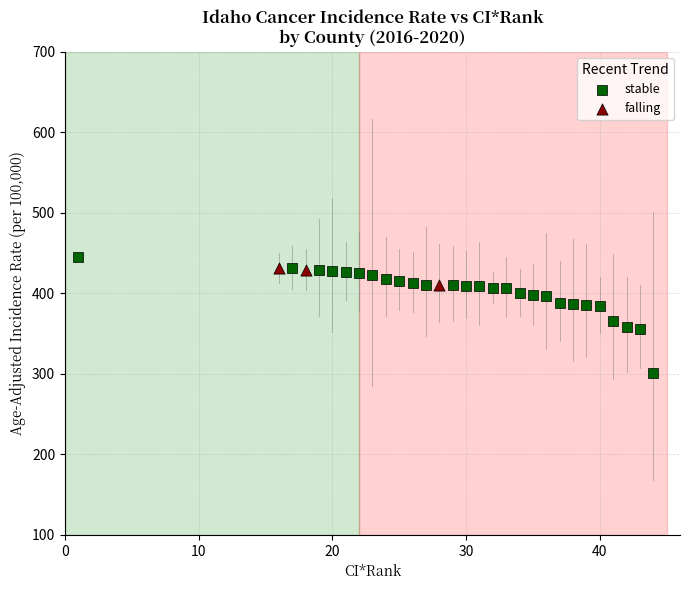

Which series reaches the minimum Y coordinate?

stable